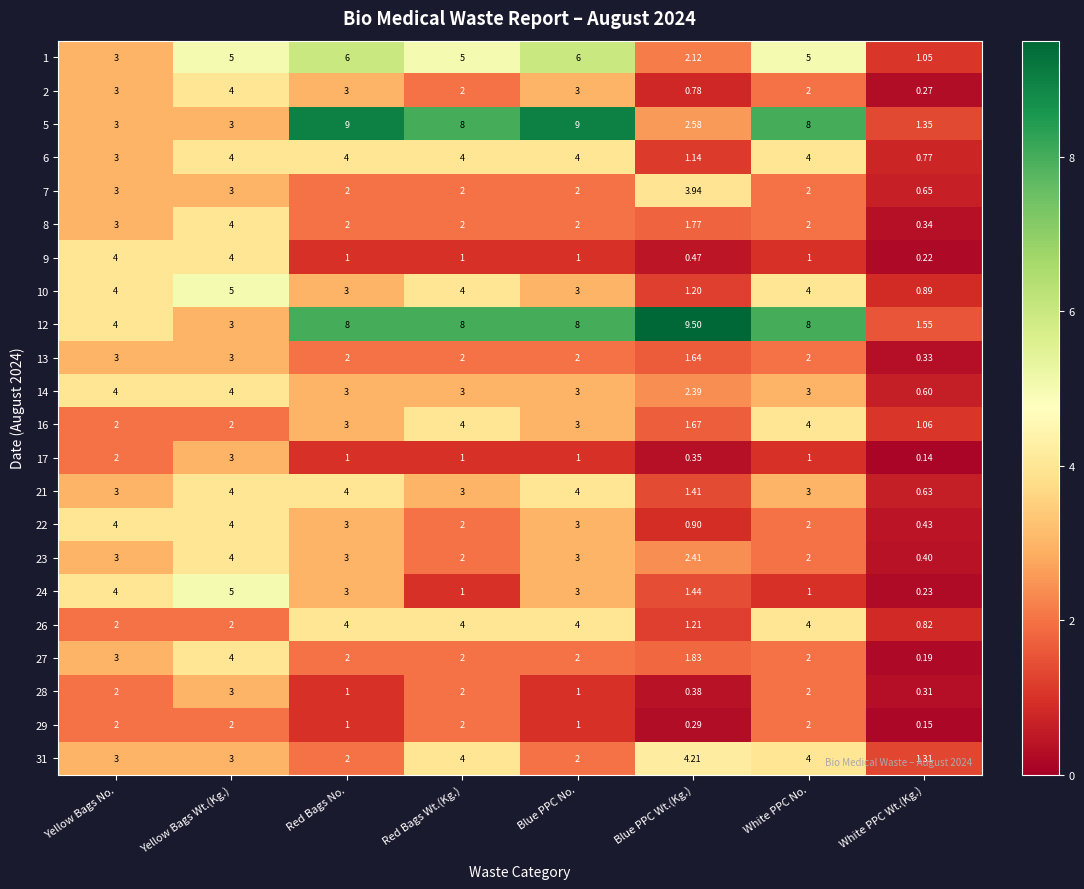

Where is 6 nearest to the value 2?

Blue PPC Wt.(Kg.)